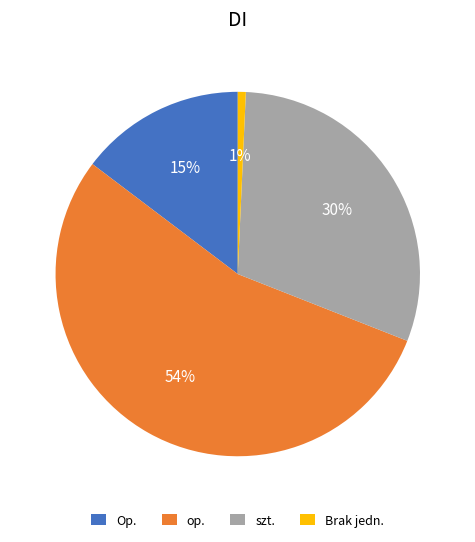

What percentage is the Op. slice, to the nearest percent?

15%